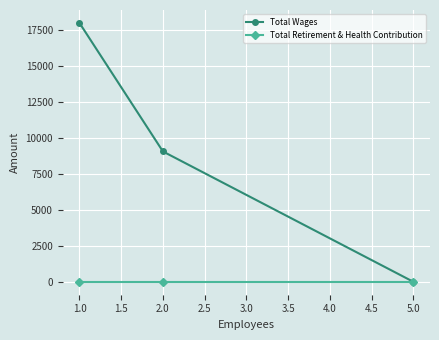

Does the chart have visible grid lines?

Yes